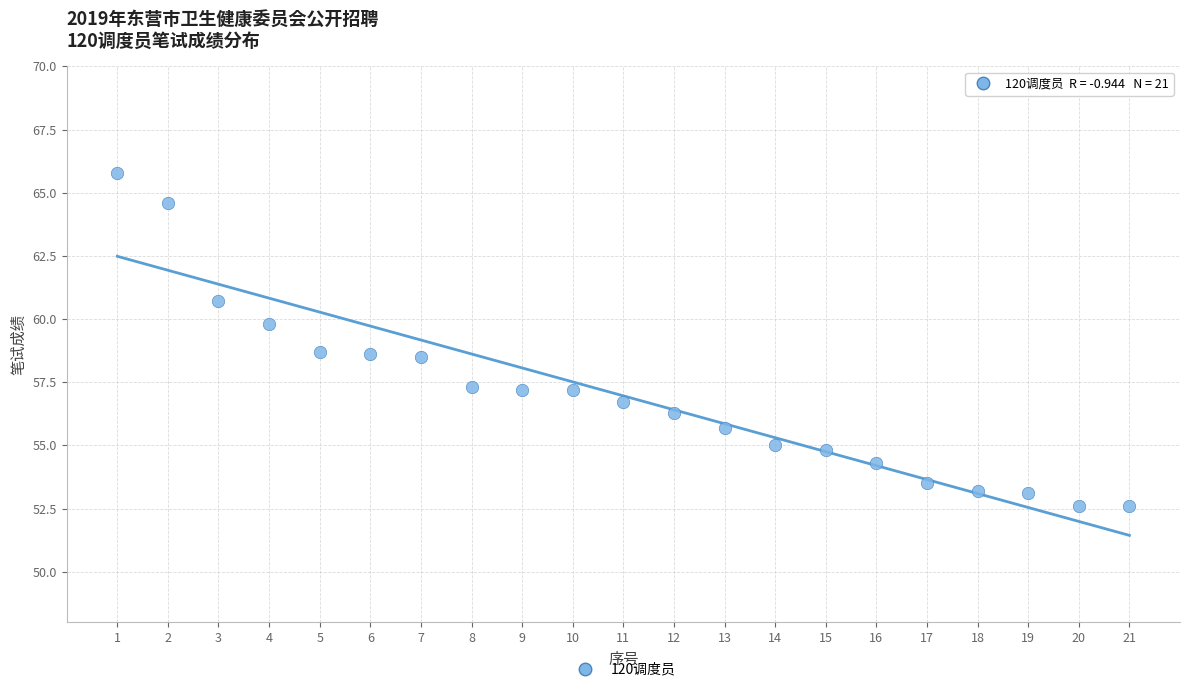

What is the range of Y values (max minus min)?

13.2